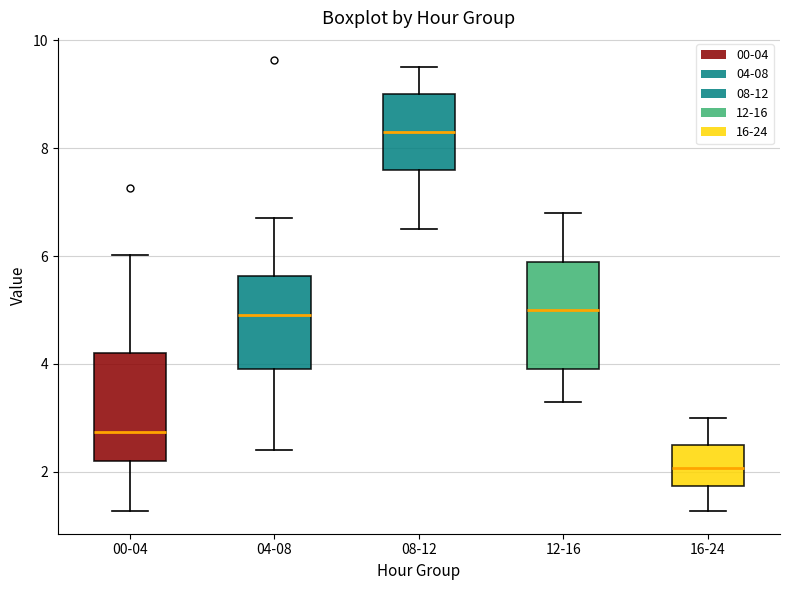

Which box has the highest median line?

08-12